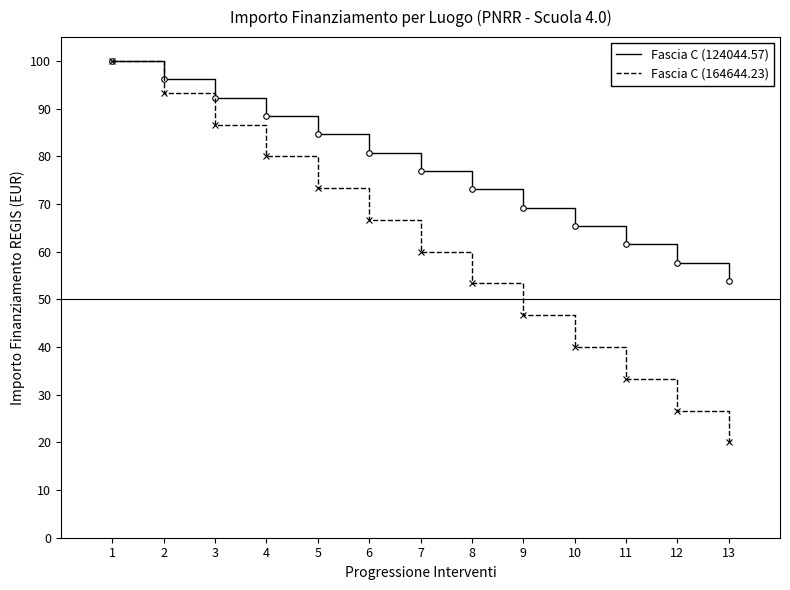

At which category is the sum across all series the highest?

1